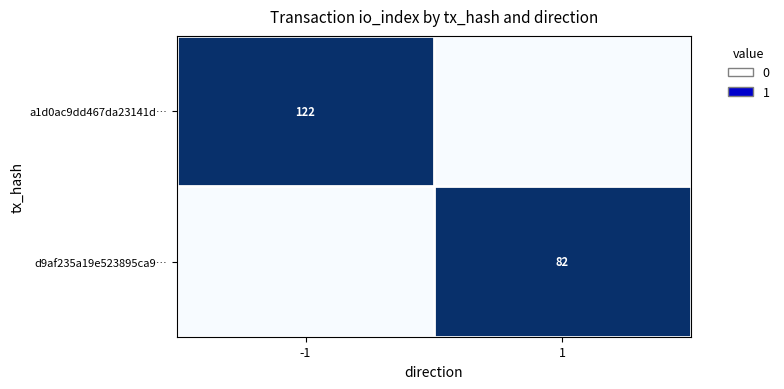

True or false: d9af235a19e523895ca9… has a value of 82 at 1.

True